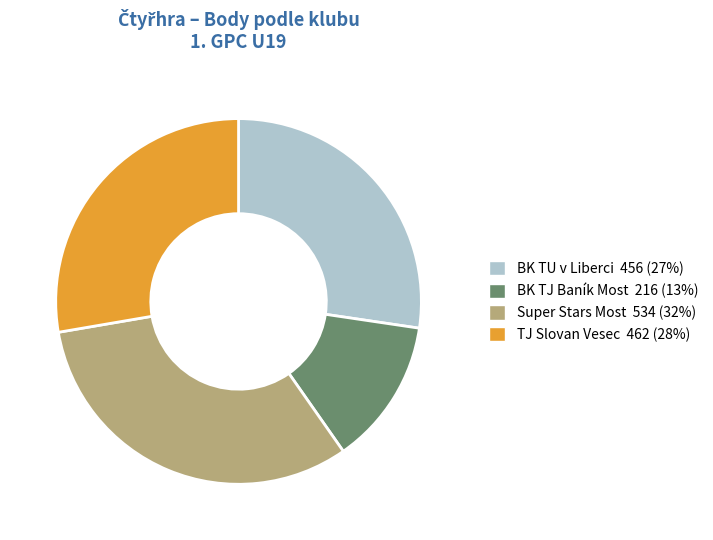

Does any single category account for the majority?

No